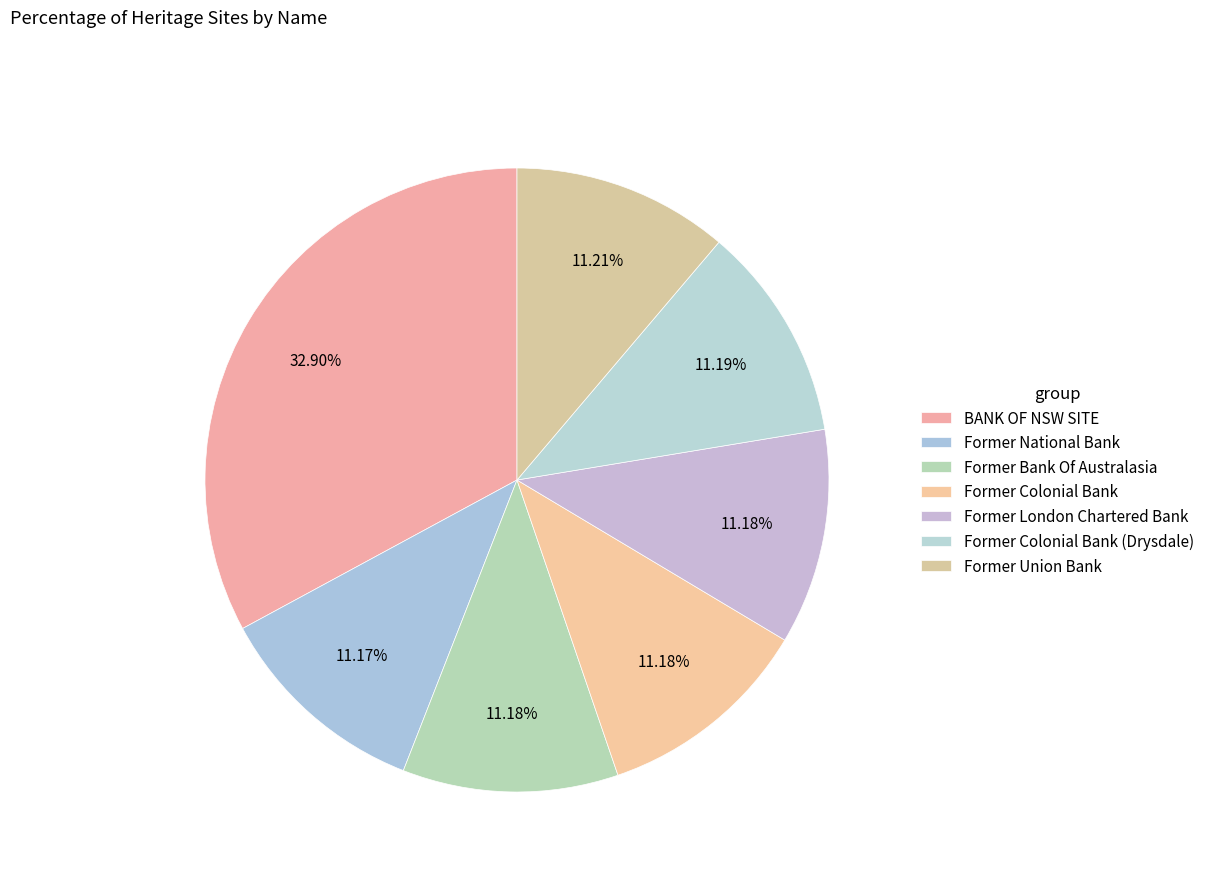

How many segments does this pie chart have?

7